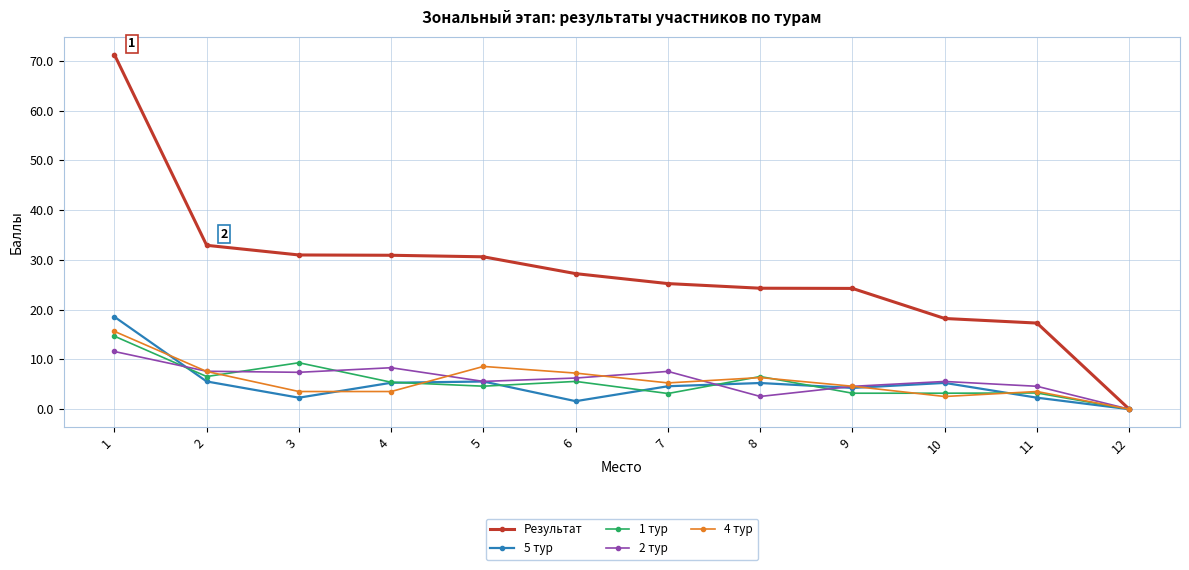

What is the value of the 5 тур point at the 4th from the left?

5.3